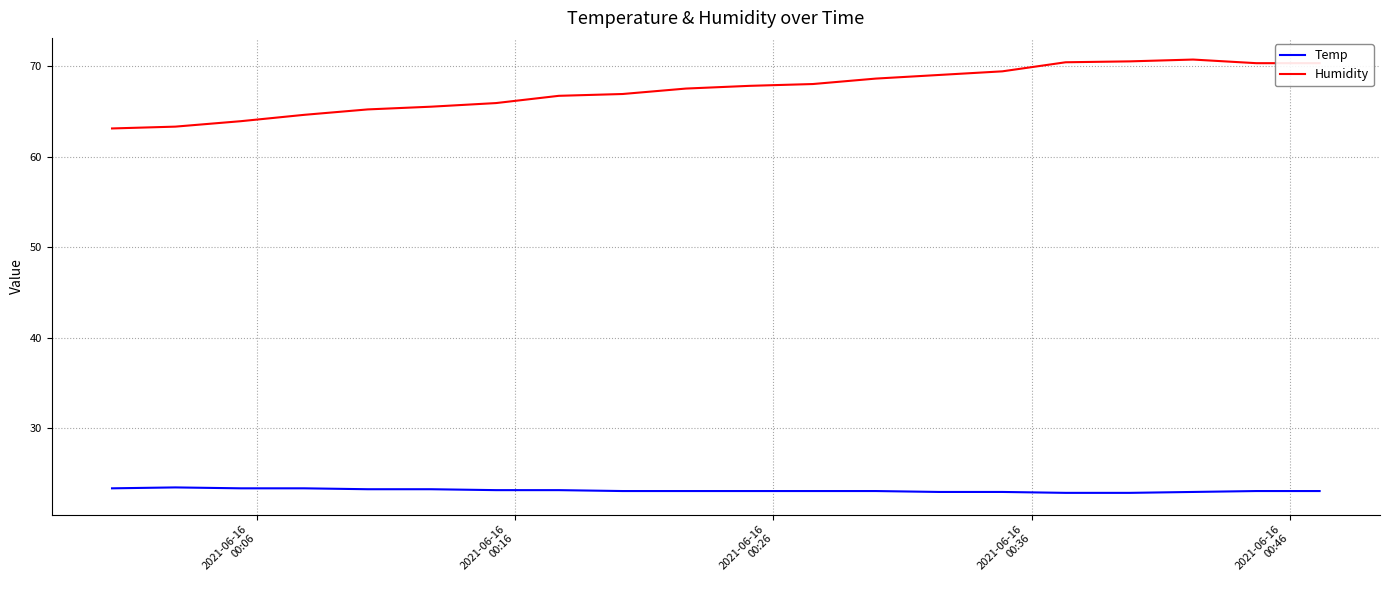

True or false: Temp and Humidity cross at least once.

False